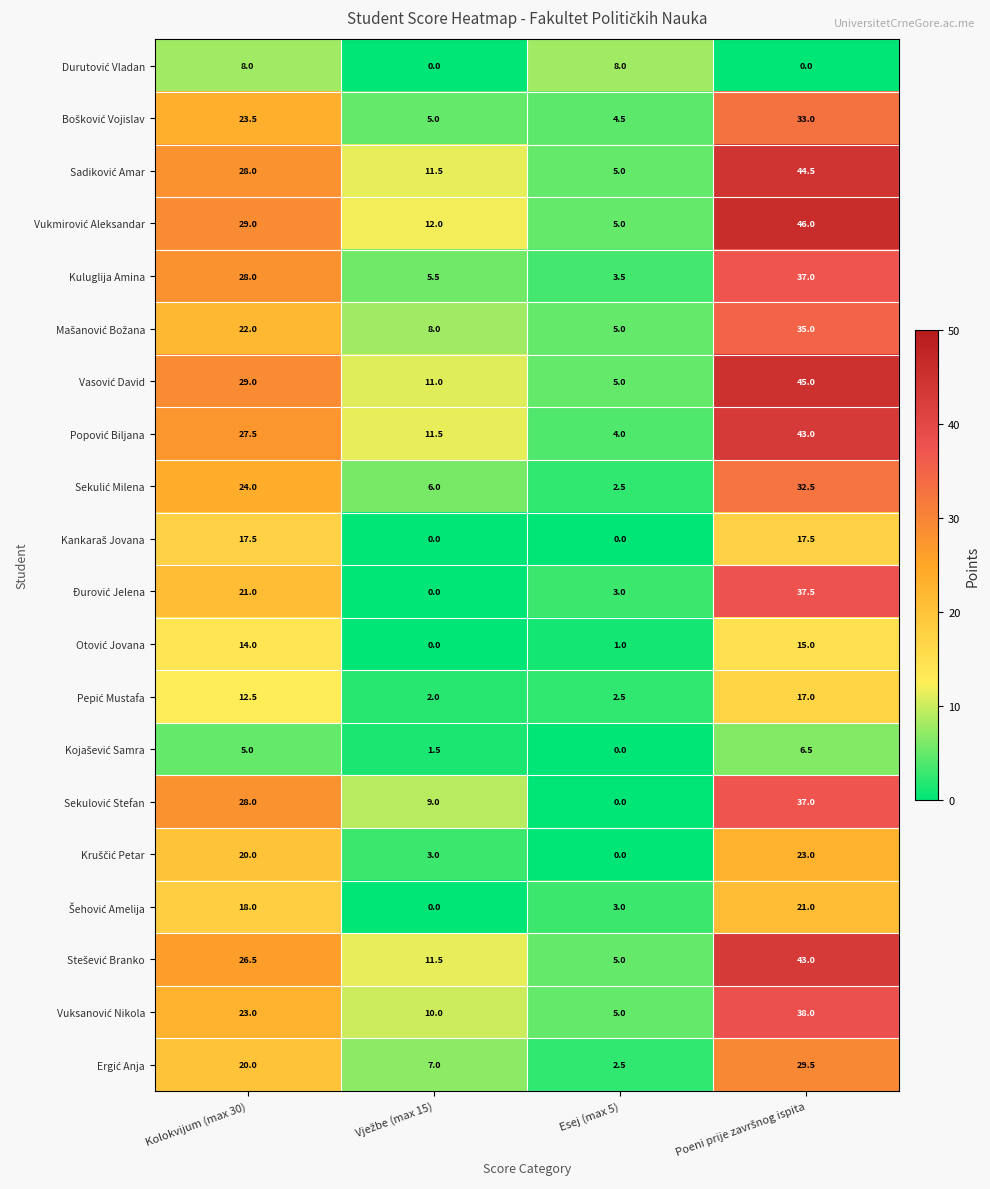

How many distinct data groups are displayed?

20